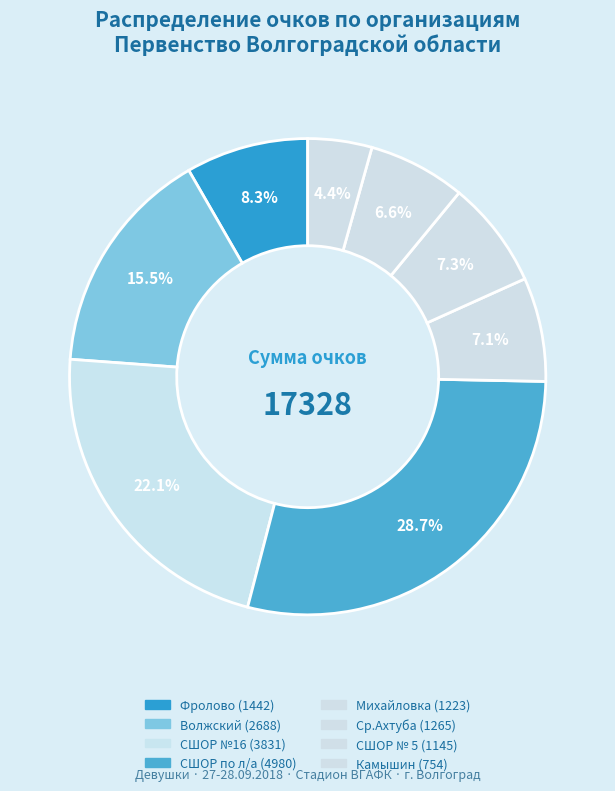

Count the number of slices in the pie.

8